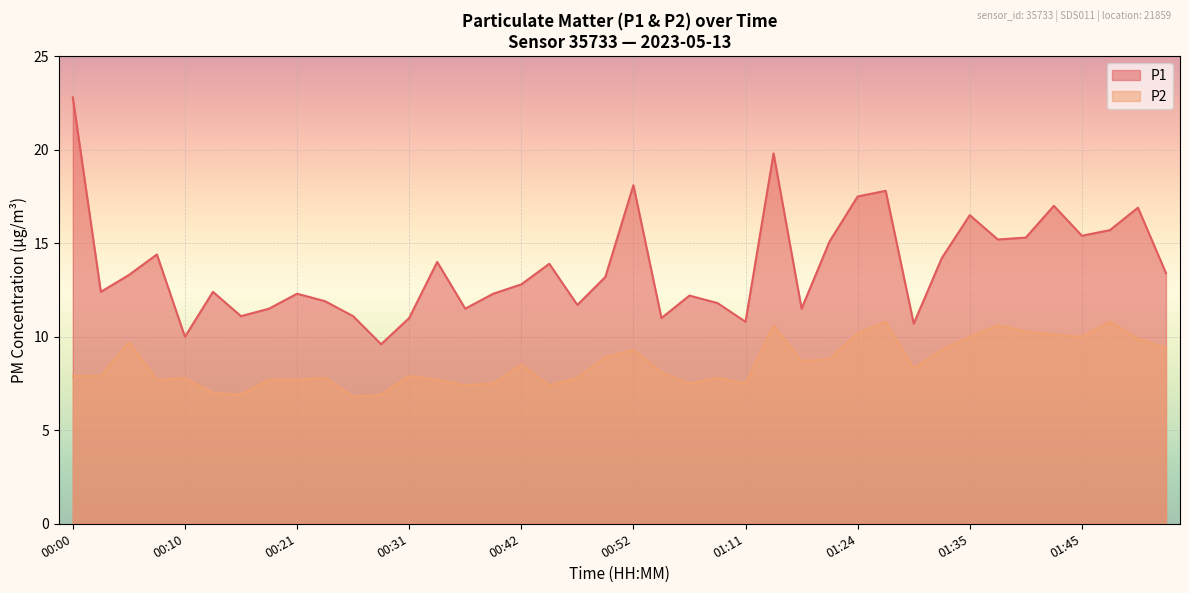

At which label does P1 first exceed 13?

00:00